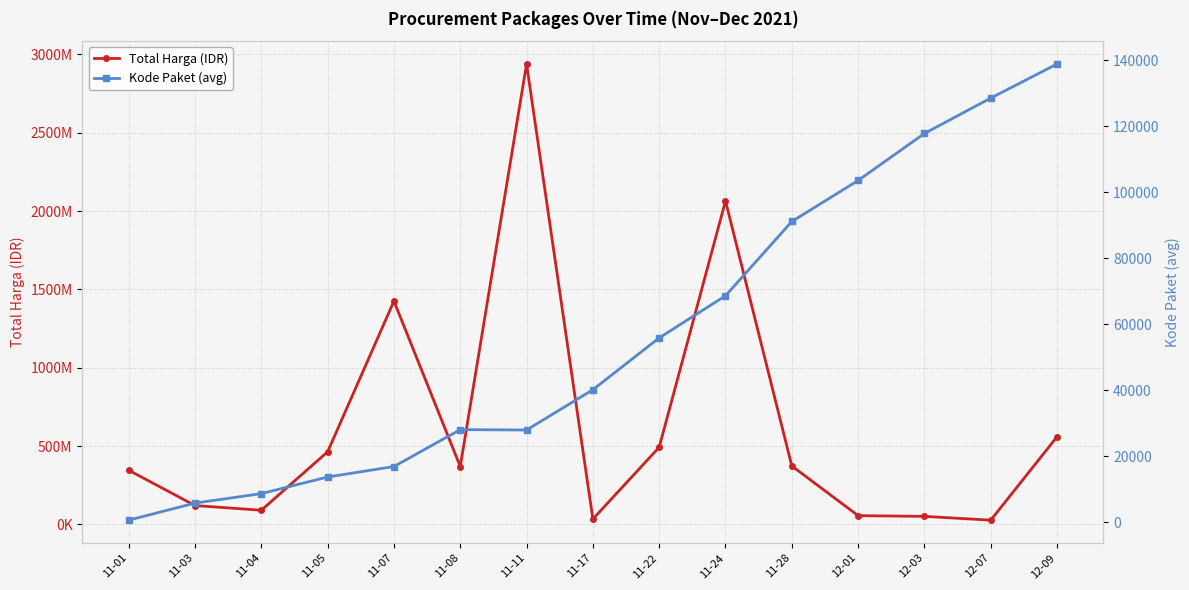

What is the difference between the highest and lowest values at 11-22?

492944174.0